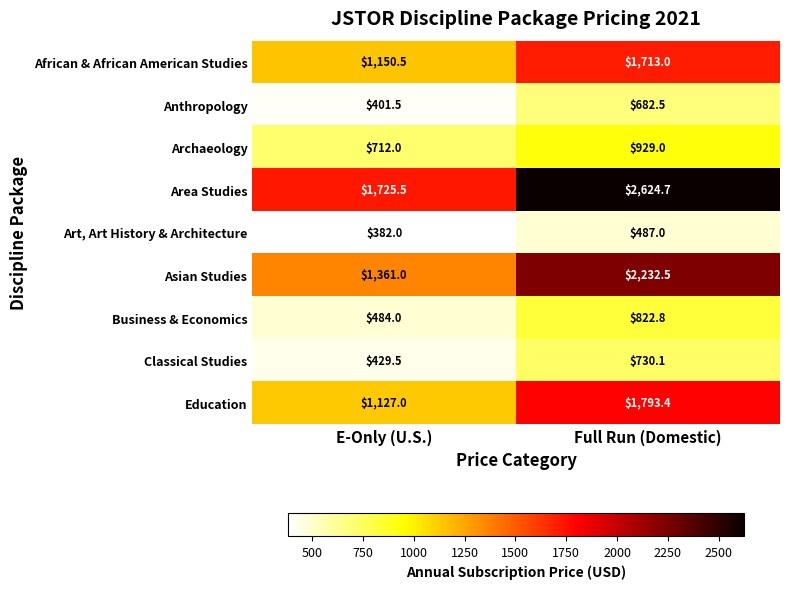

The value of Art, Art History & Architecture at Full Run (Domestic) is 487.0. True or false?

True